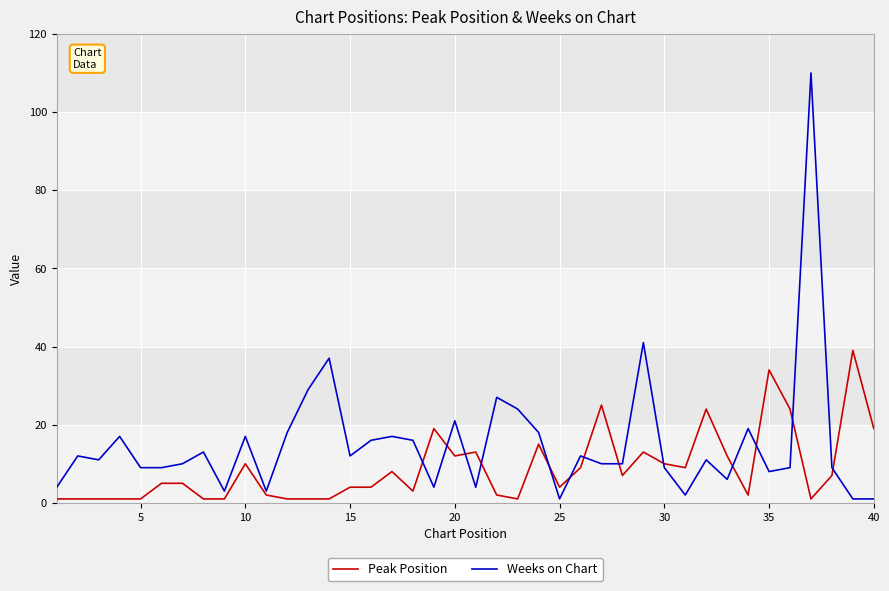

Which series has the largest total across all categories?

Weeks on Chart